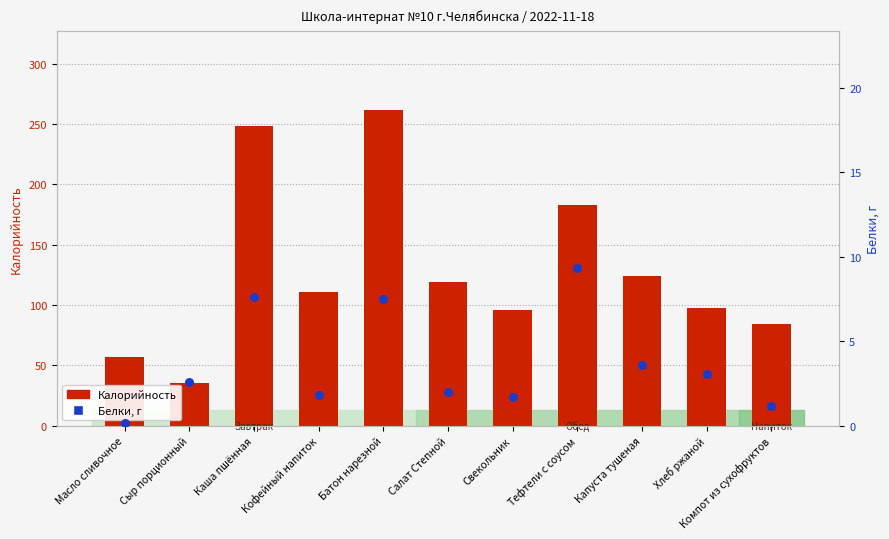

Which series reaches the minimum Y coordinate?

Белки